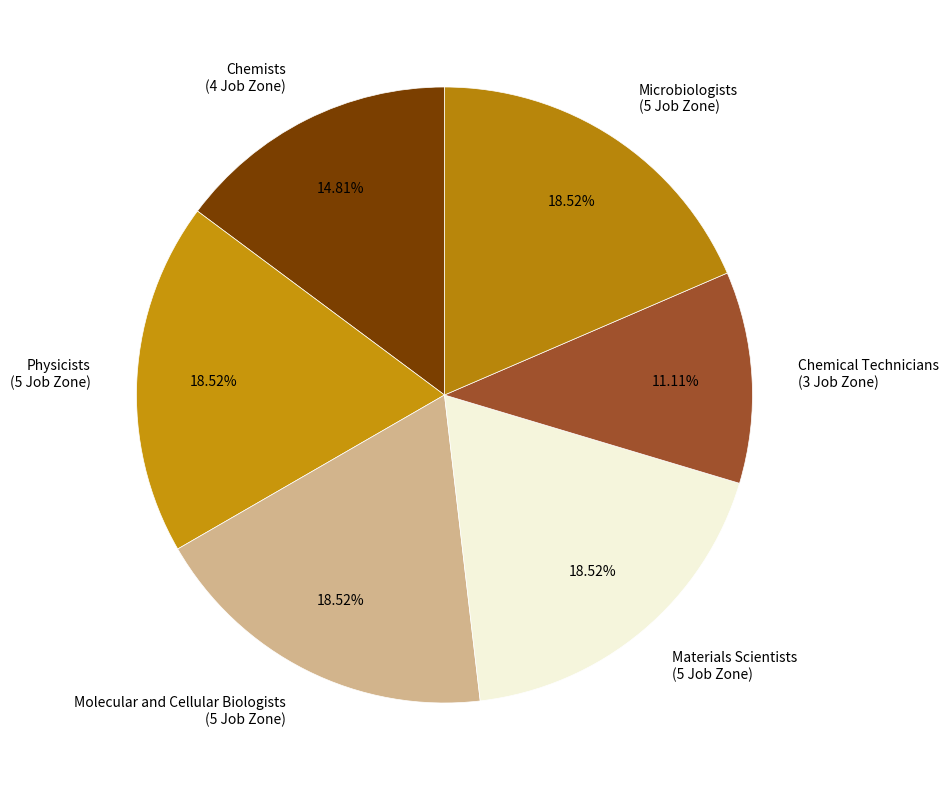

Do Microbiologists (5 Job Zone) and Chemists (4 Job Zone) together represent more than half of the pie?

No